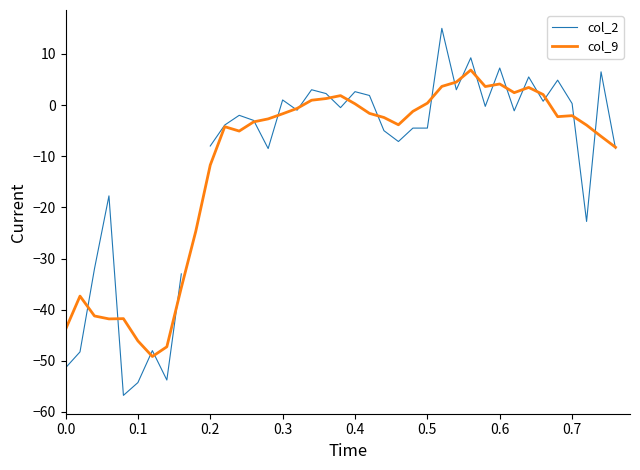

How many times do col_2 and col_9 cross each other?

24